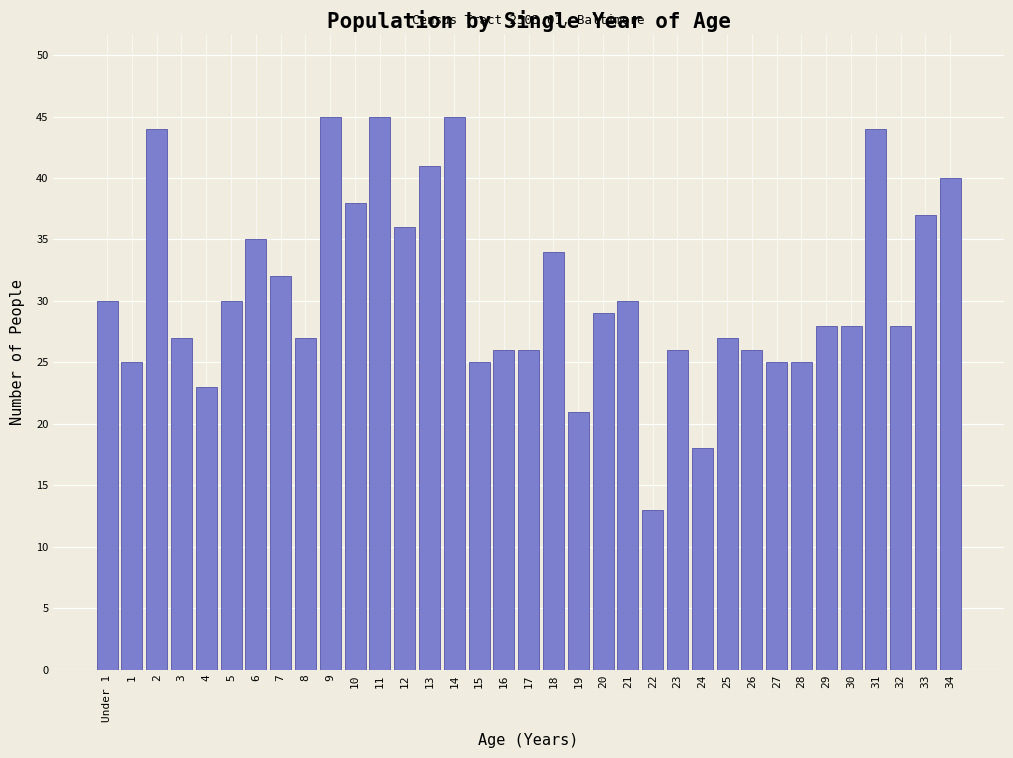

True or false: the data shows 17 at 17.

False